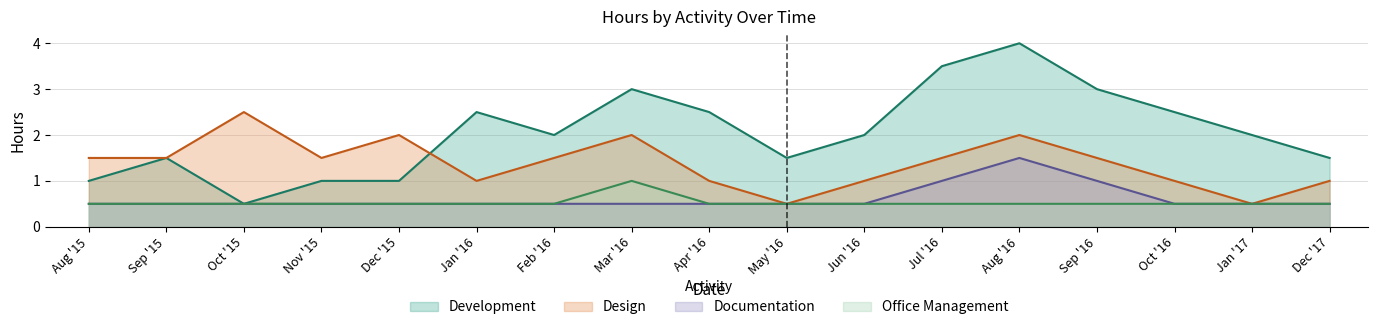

At which category is the sum across all series the highest?

Aug '16